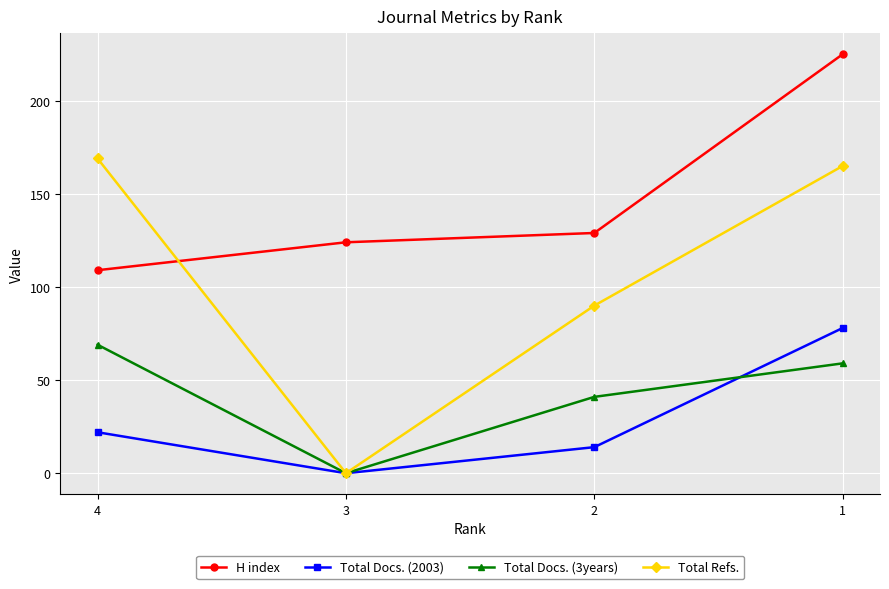

Rank the categories by Total Refs. value from highest to lowest.

4, 1, 2, 3